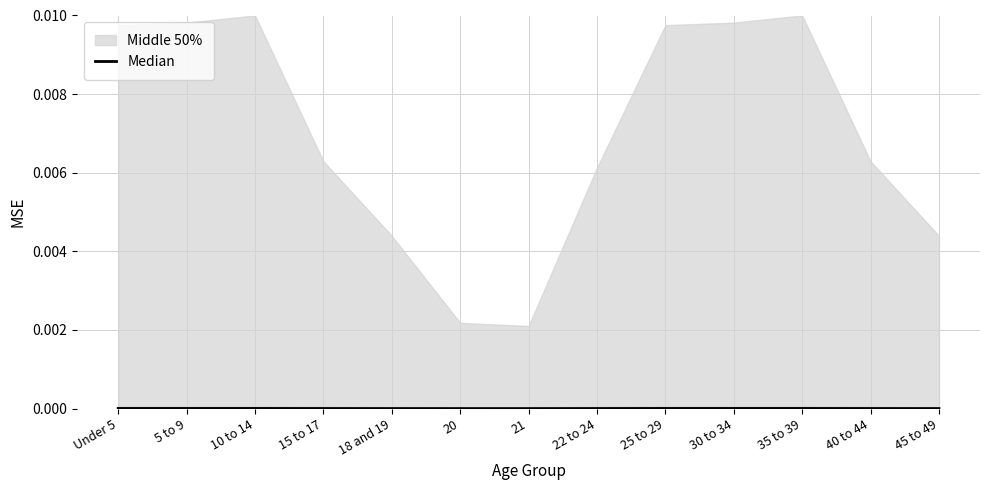

Which category has the highest value across all series?

10 to 14